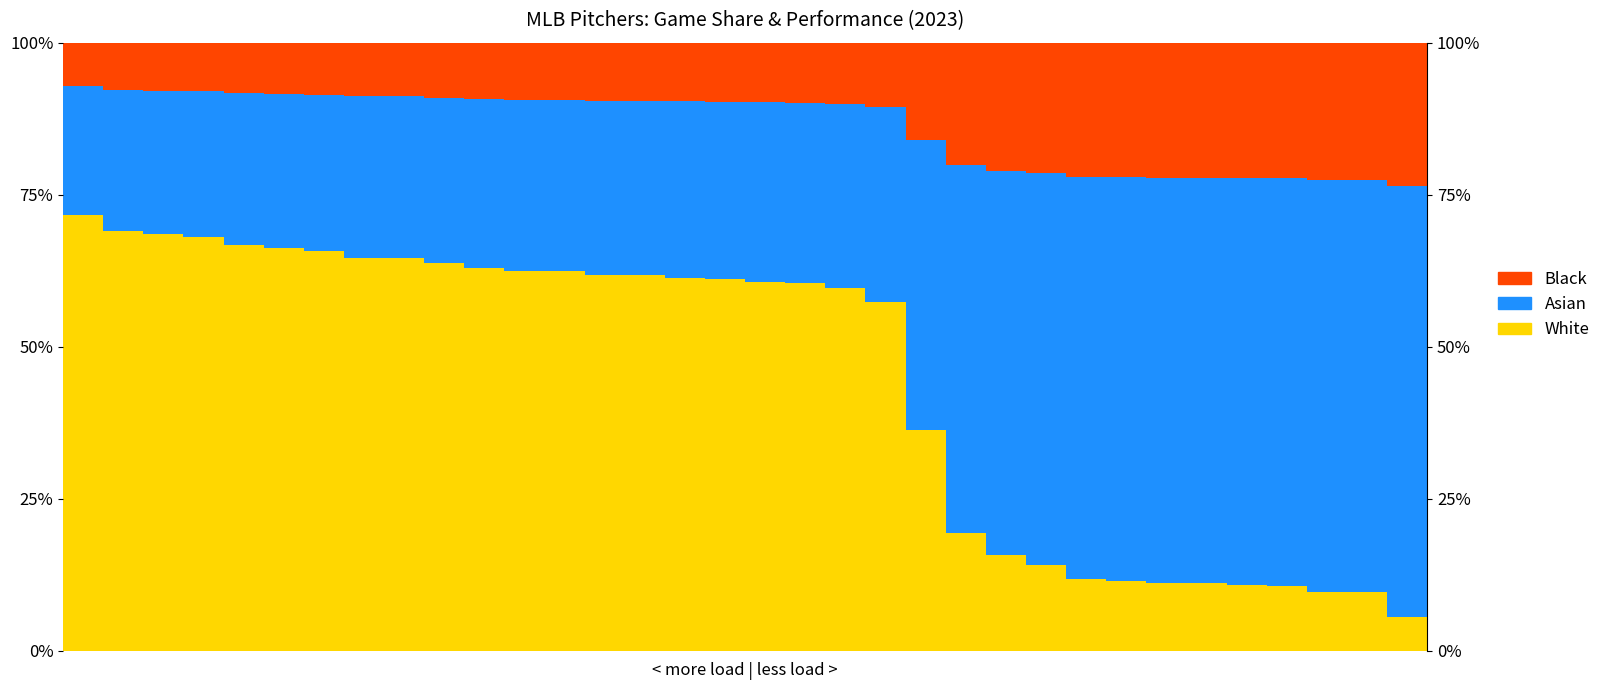

Reading left to right, what are all the values shown in this chart?

White: 0.7	0.7	0.7	0.7	0.7	0.7	0.7	0.6	0.6	0.6	0.6	0.6	0.6	0.6	0.6	0.6	0.6	0.6	0.6	0.6	0.6	0.4	0.2	0.2	0.1	0.1	0.1	0.1	0.1	0.1	0.1	0.1	0.1	0.1
Asian: 0.2	0.2	0.2	0.2	0.2	0.3	0.3	0.3	0.3	0.3	0.3	0.3	0.3	0.3	0.3	0.3	0.3	0.3	0.3	0.3	0.3	0.5	0.6	0.6	0.6	0.7	0.7	0.7	0.7	0.7	0.7	0.7	0.7	0.7
Black: 0.1	0.1	0.1	0.1	0.1	0.1	0.1	0.1	0.1	0.1	0.1	0.1	0.1	0.1	0.1	0.1	0.1	0.1	0.1	0.1	0.1	0.2	0.2	0.2	0.2	0.2	0.2	0.2	0.2	0.2	0.2	0.2	0.2	0.2